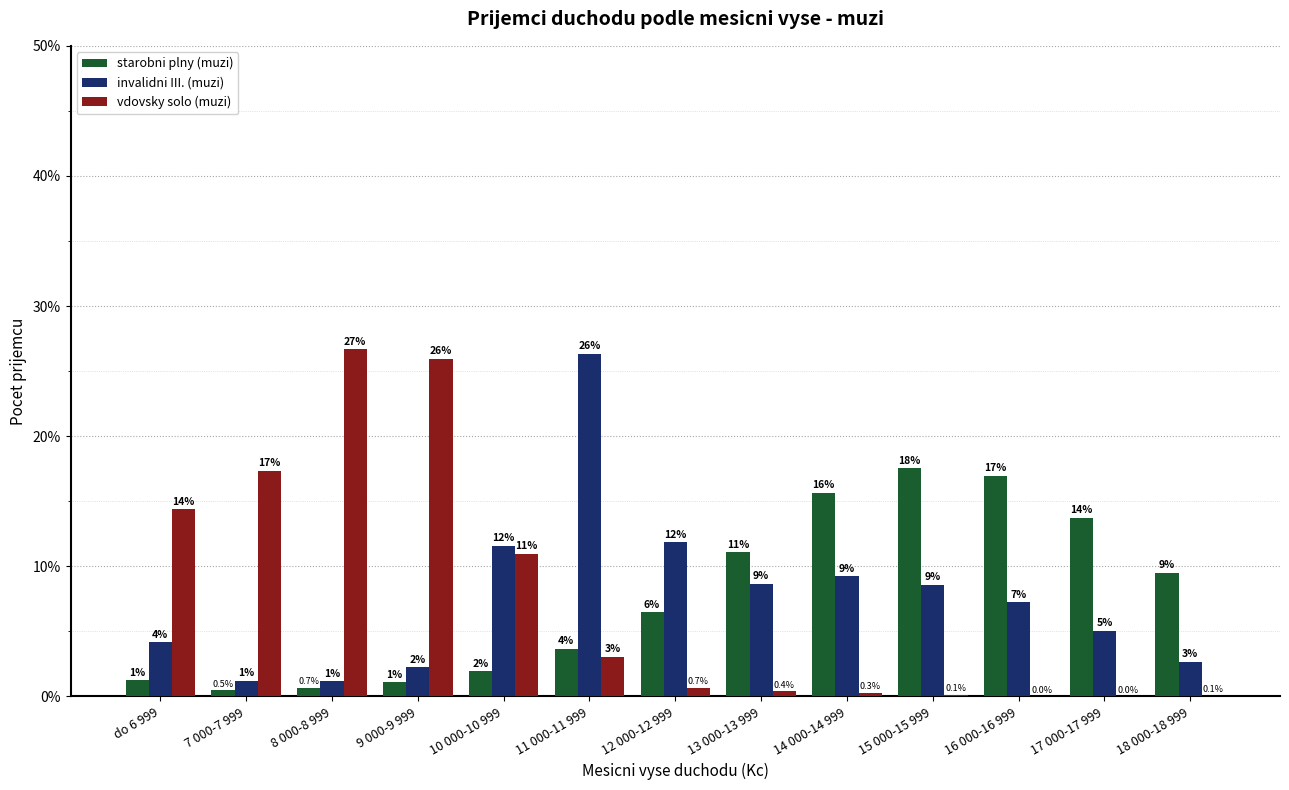

At which category is the sum across all series the highest?

11 000-11 999